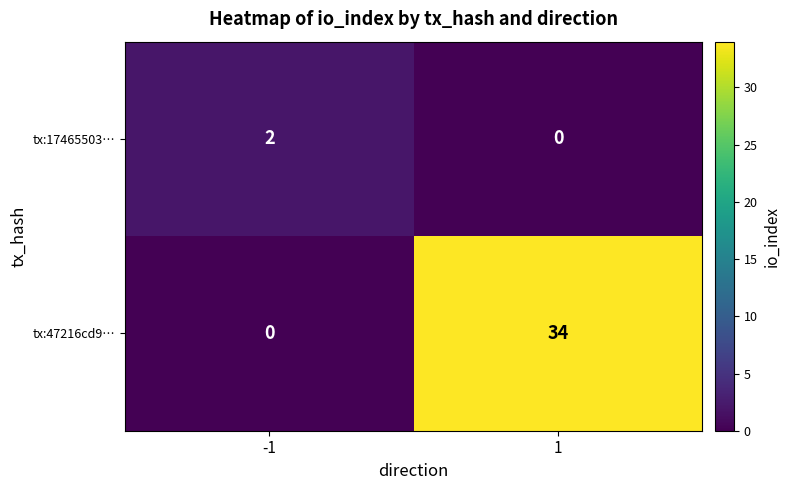

What is the average value of the tx:47216cd9… series?

17